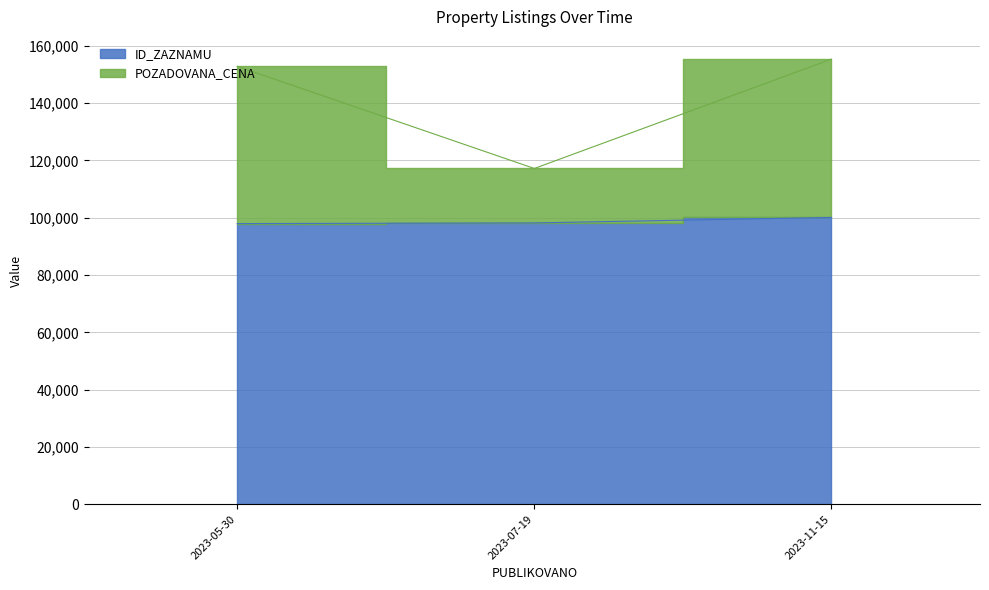

What is the average value of the POZADOVANA_CENA series?

141805